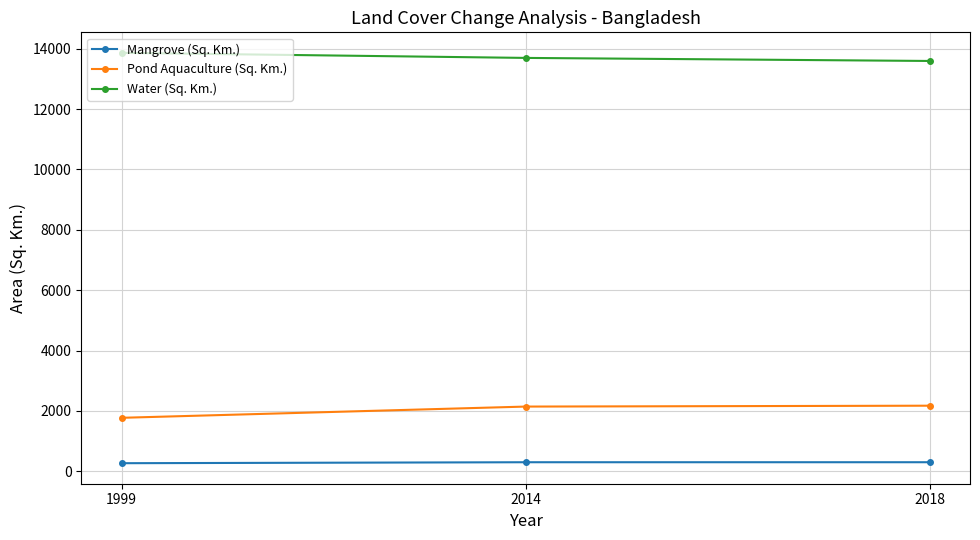

What is the value of the Water (Sq. Km.) point at the 1st from the left?

13861.6